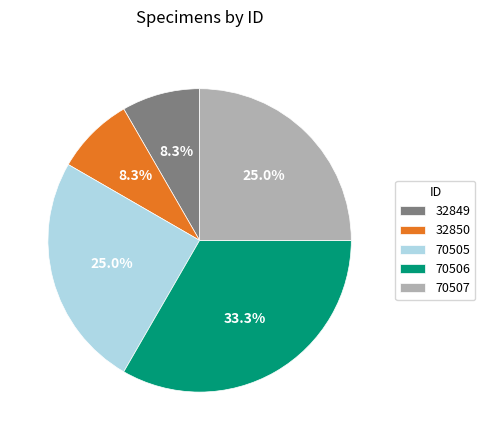

The 70506 slice represents 39% of the pie. True or false?

False